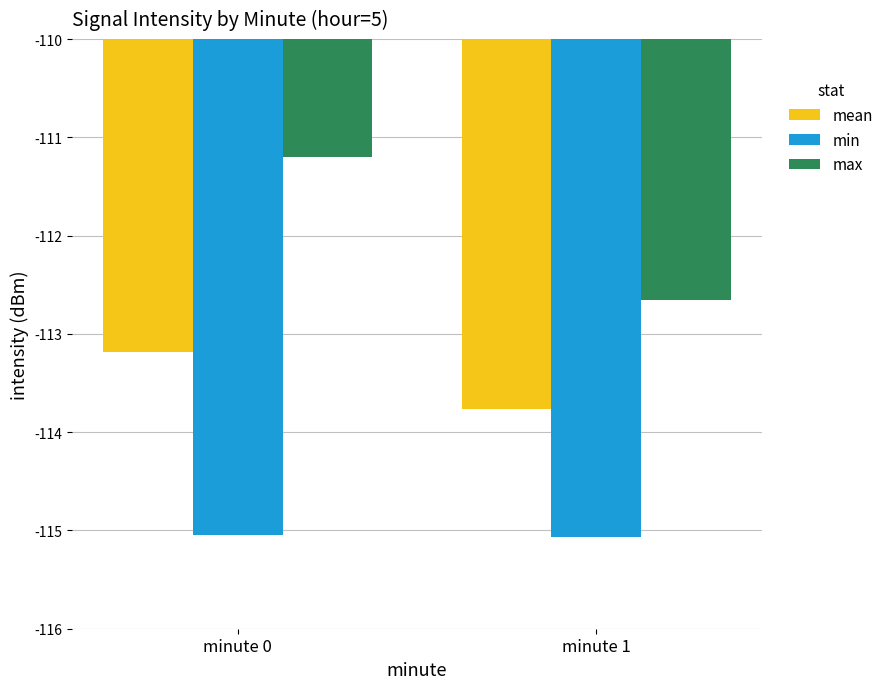

The value of max at minute 0 is -111.2. True or false?

True